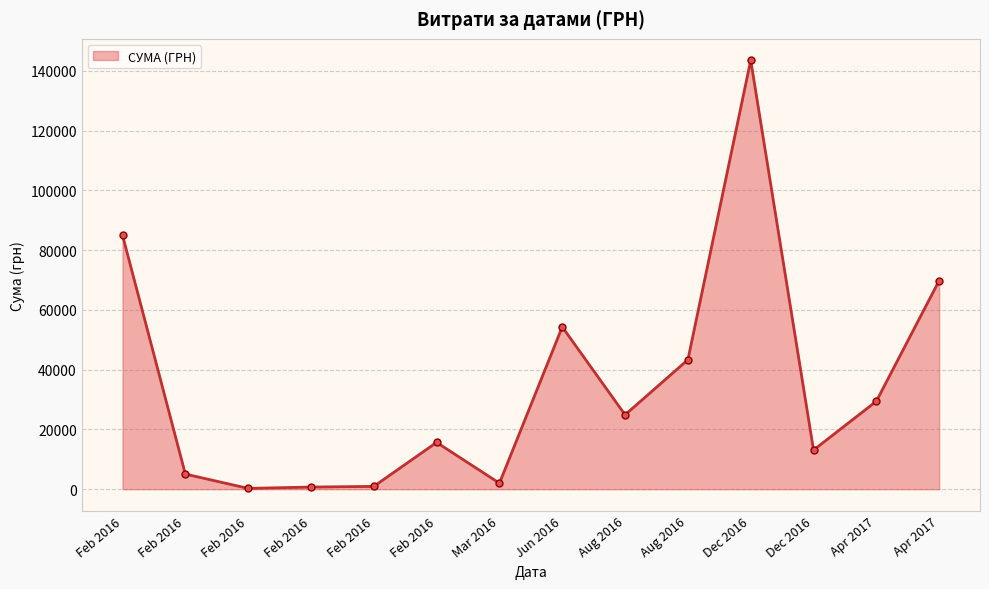

Reading left to right, extract all data points from this chart.

Feb 2016=85026.0	Feb 2016=5060.1	Feb 2016=271.4	Feb 2016=717.0	Feb 2016=937.8	Feb 2016=15664.3	Mar 2016=2005.1	Jun 2016=54324.4	Aug 2016=24897.0	Aug 2016=43325.5	Dec 2016=143568.0	Dec 2016=13100.0	Apr 2017=29440.0	Apr 2017=69829.0